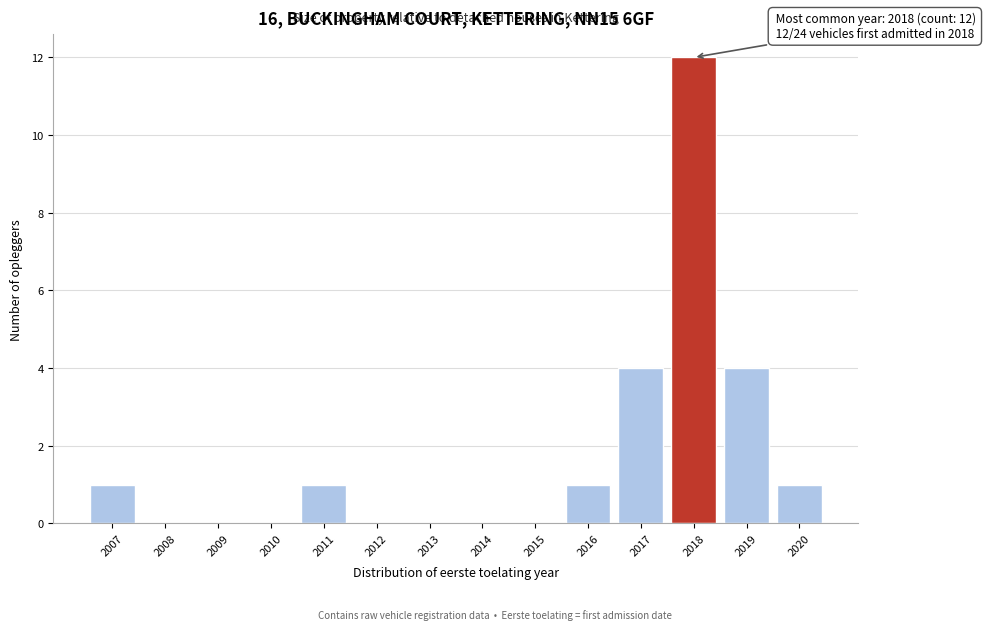

Reading left to right, extract all data points from this chart.

2007=1	2008=0	2009=0	2010=0	2011=1	2012=0	2013=0	2014=0	2015=0	2016=1	2017=4	2018=12	2019=4	2020=1